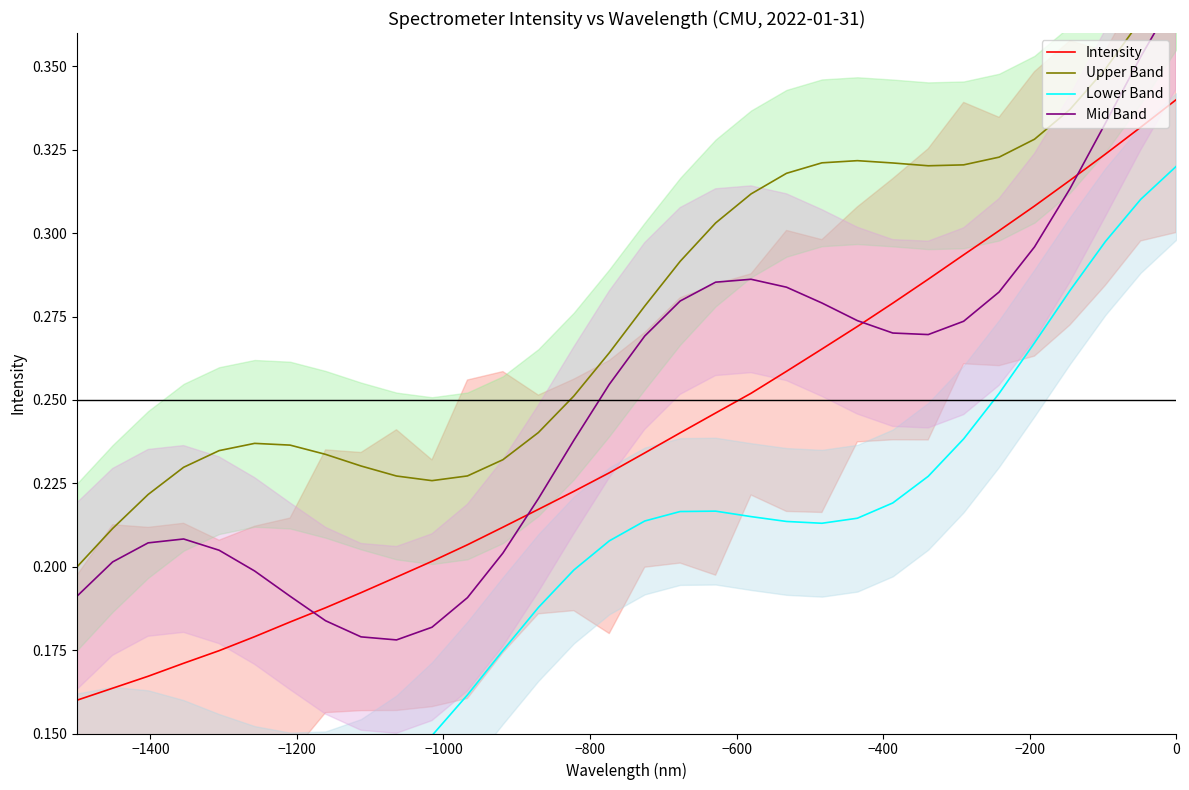

How many interior local peaks does the Mid Band series have?

2